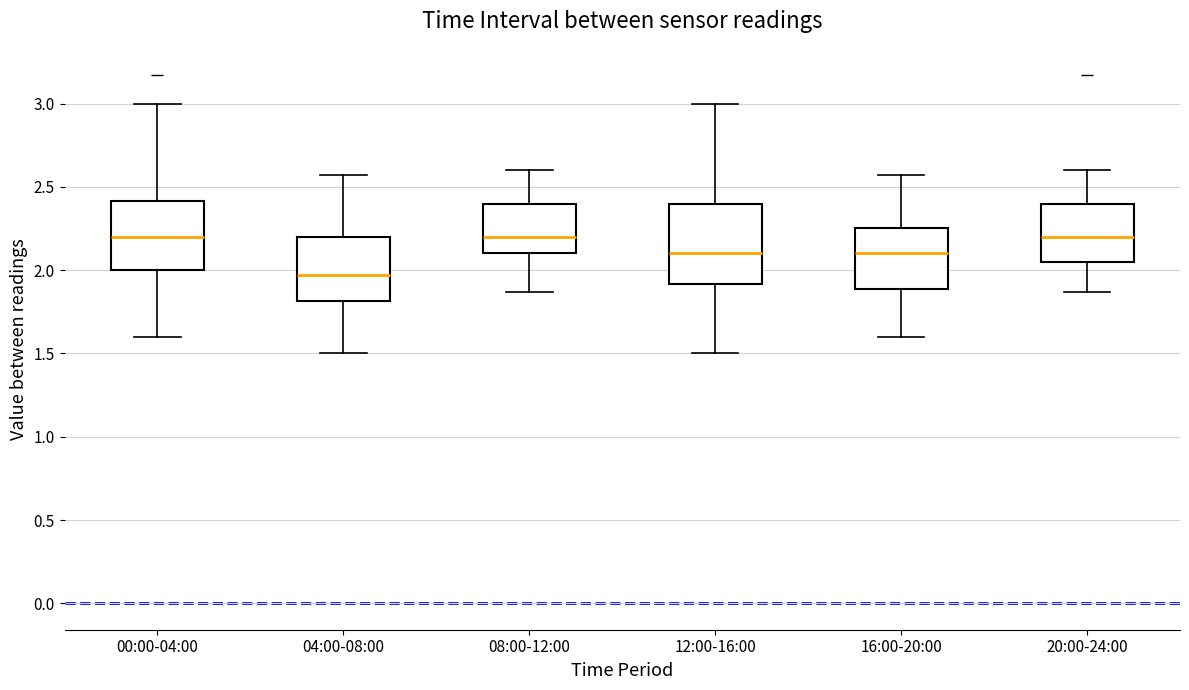

Which box's median line is the lowest?

04:00-08:00